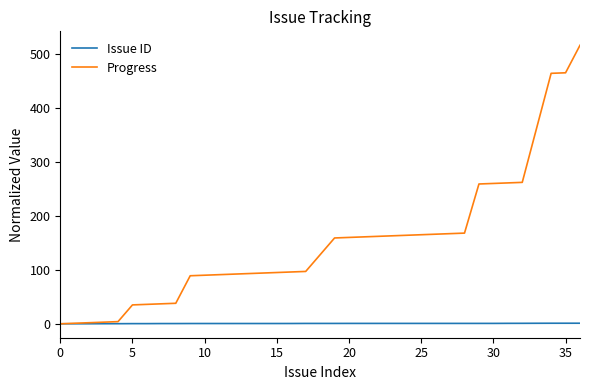

Rank the series by their maximum value, from highest to lowest.

Progress, Issue ID